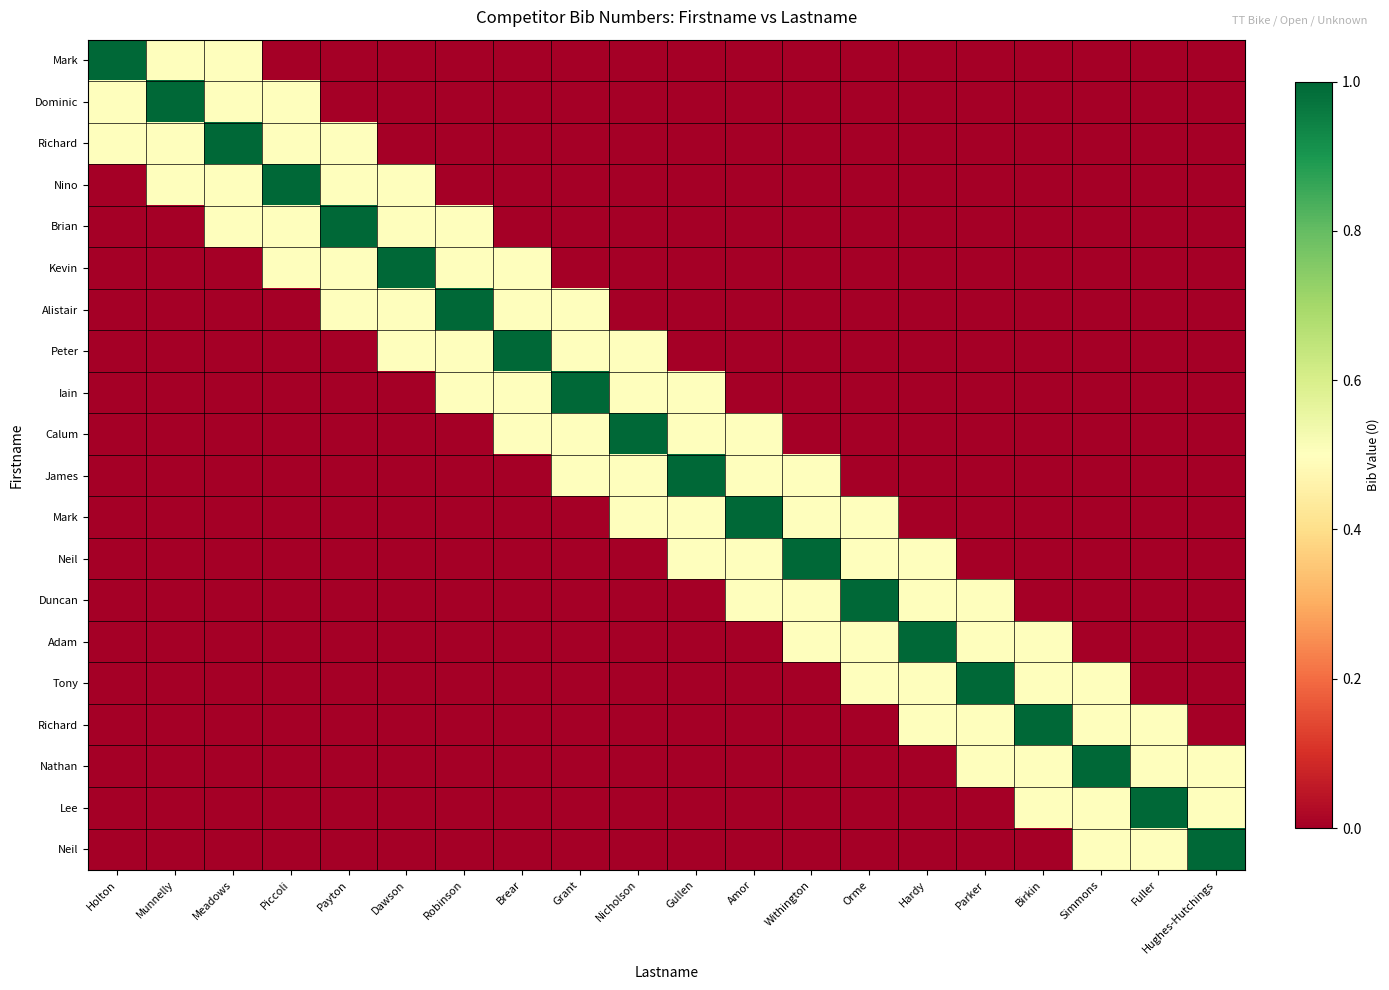

How many data points does each series have?

20